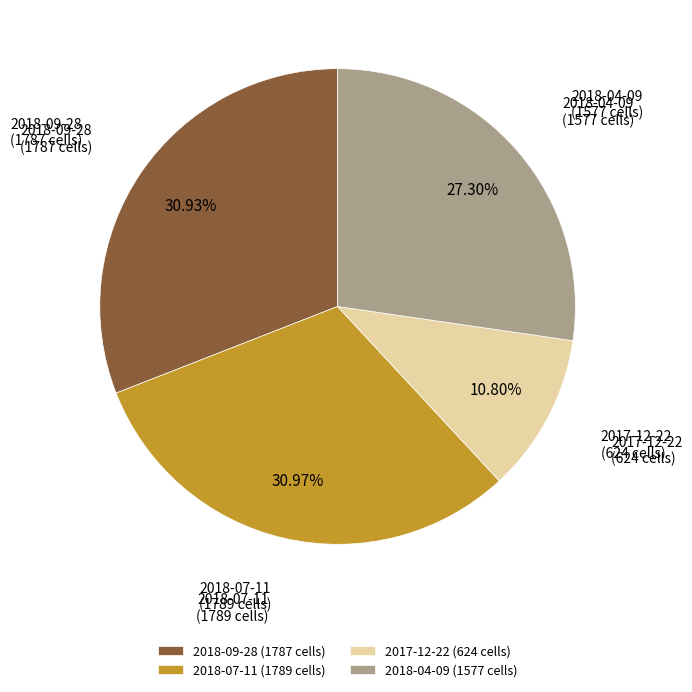

Approximately how many times larger is the value at 2018-07-11 (1789 cells) compared to 2017-12-22 (624 cells)?

2.9